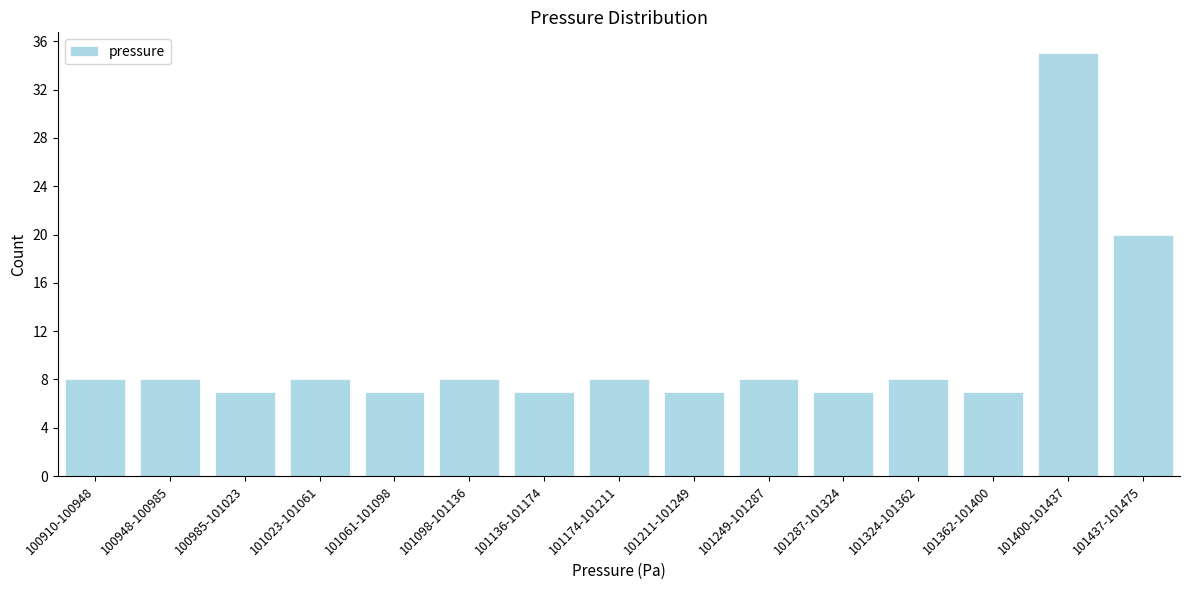

Reading left to right, transcribe all the data shown in this chart.

8	8	7	8	7	8	7	8	7	8	7	8	7	35	20